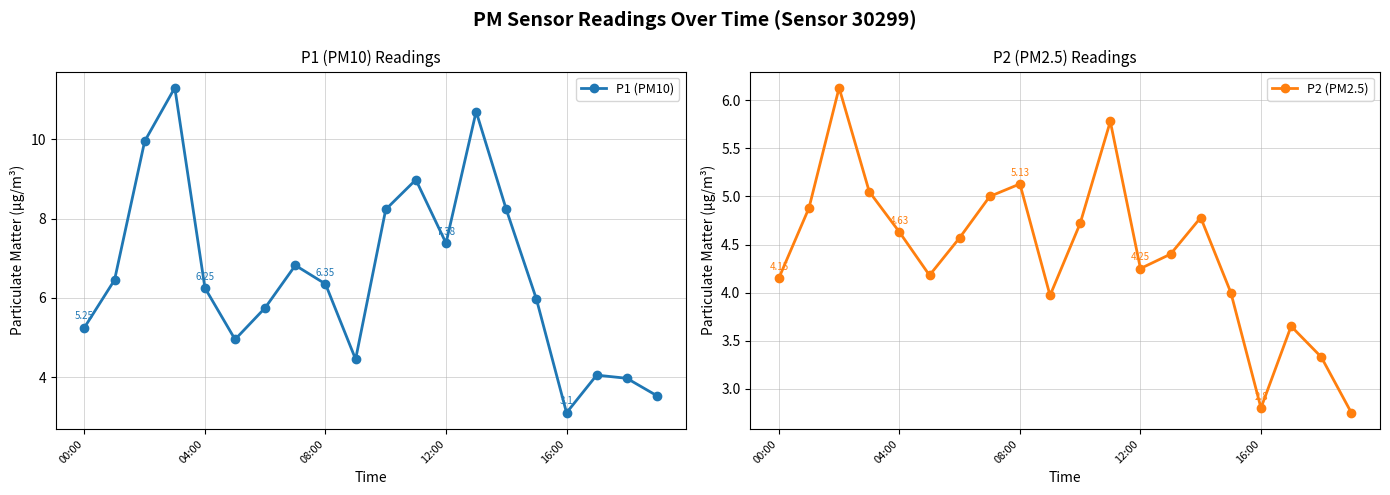

True or false: P1 (PM10) has more than 2 interior local peaks.

True